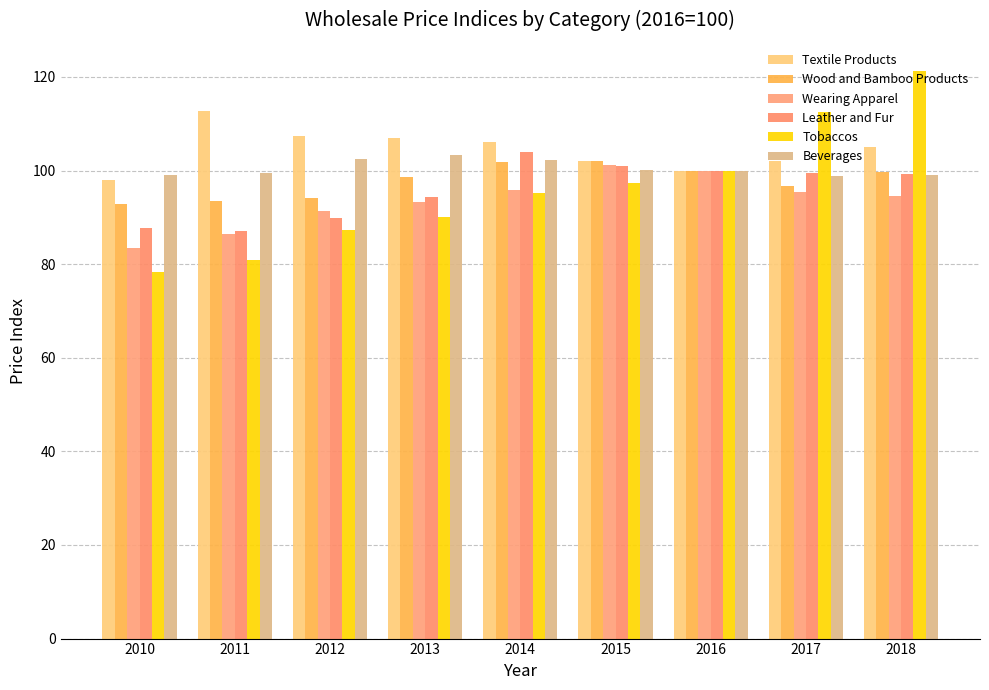

What is the difference between the Textile Products values at 2011 and 2010?

14.8